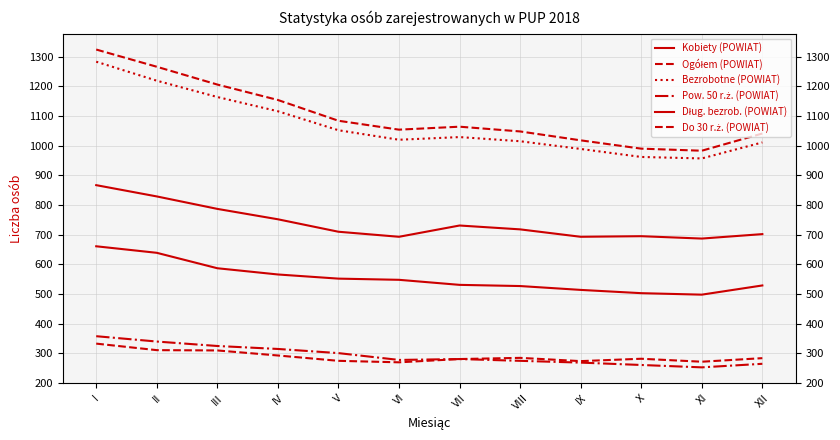

Does the chart have visible grid lines?

Yes